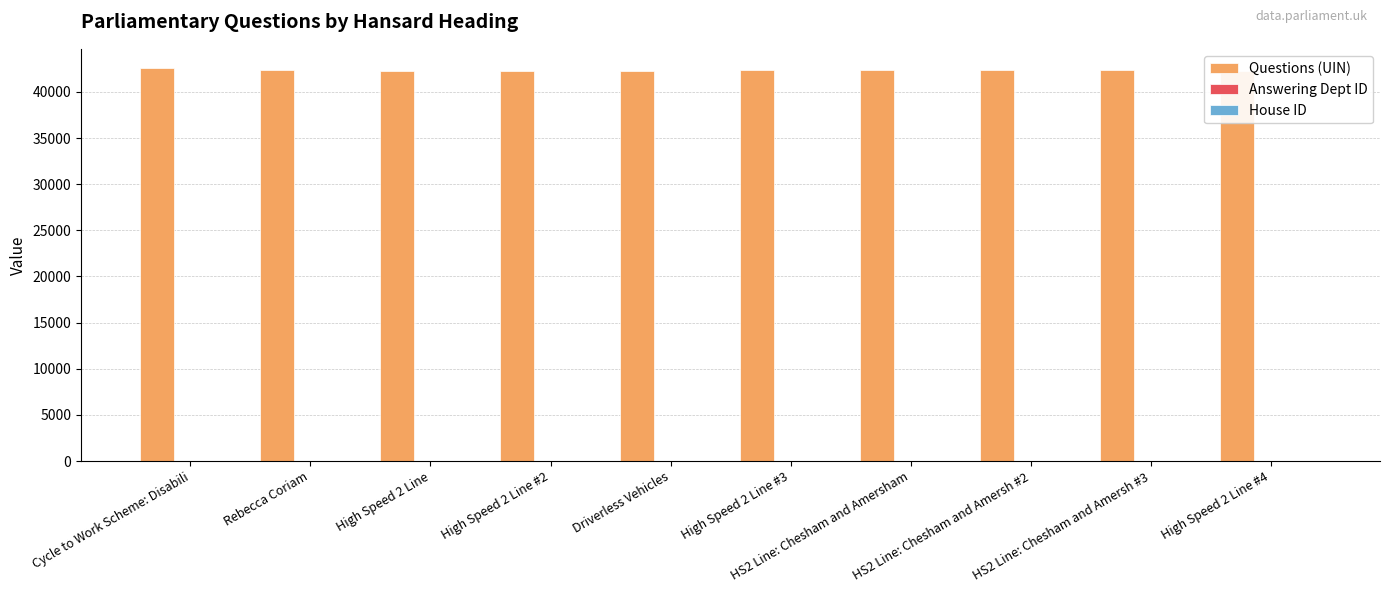

Which series has the largest total across all categories?

Questions (UIN)